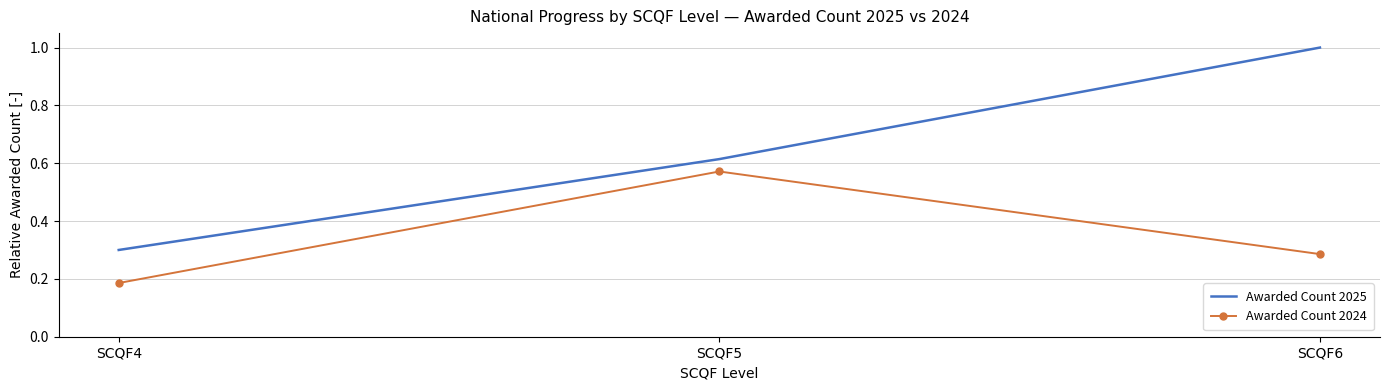

What is the sum of all Awarded Count 2025 values?

1.9